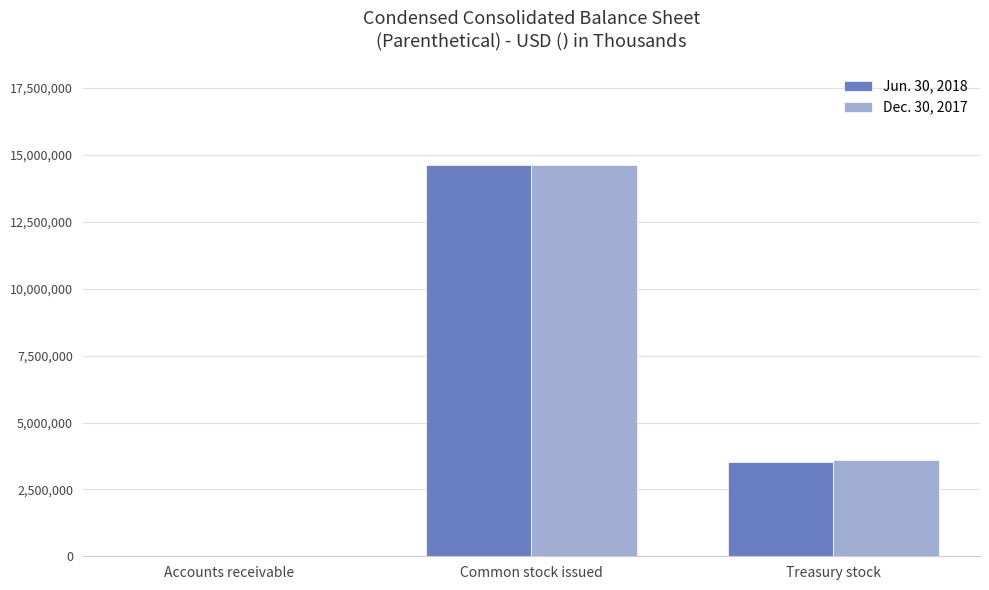

Is the value of Dec. 30, 2017 at Treasury stock greater than the value of Jun. 30, 2018 at Accounts receivable?

Yes